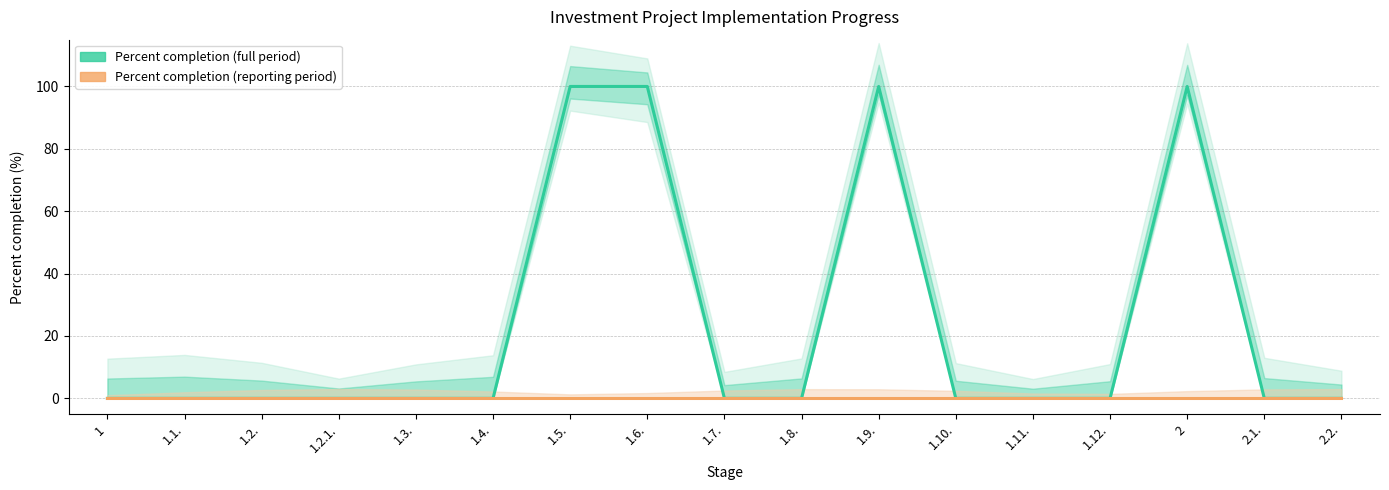

Reading left to right, list all the values displayed in this chart.

Percent completion (full period): 0	0	0	0	0	0	100	100	0	0	100	0	0	0	100	0	0
Percent completion (reporting period): 0	0	0	0	0	0	0	0	0	0	0	0	0	0	0	0	0